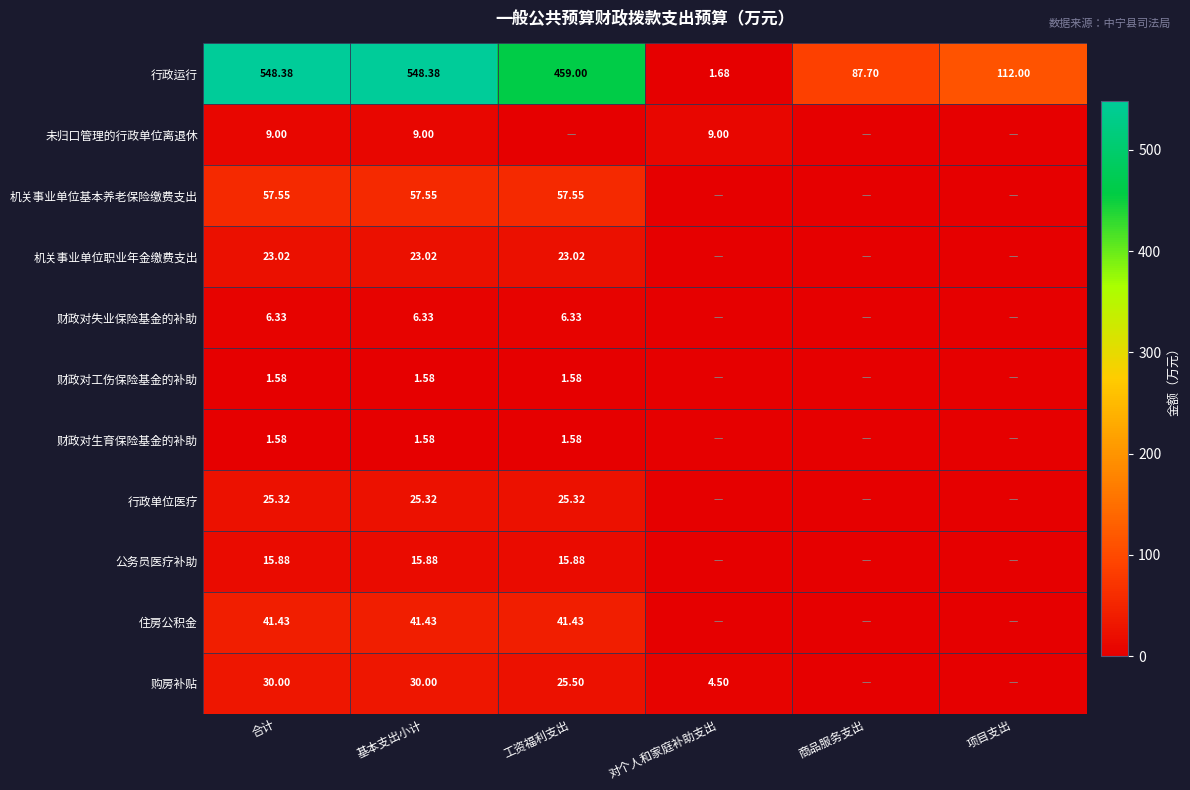

What is the total value across all series at 基本支出小计?

760.1